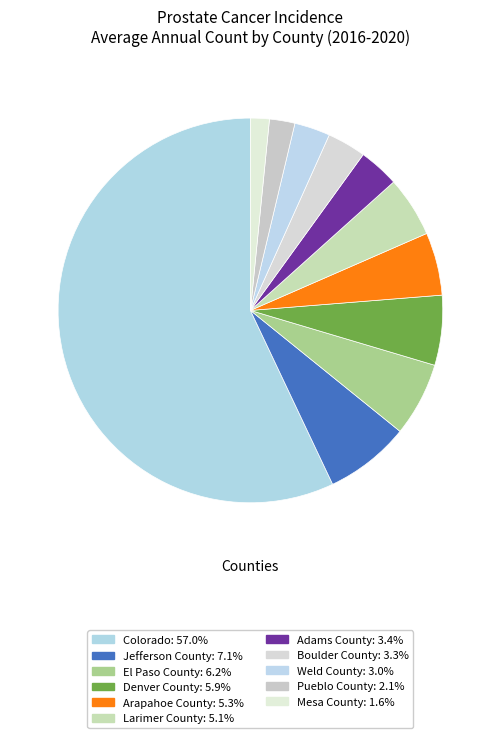

Which slice represents more than half of the pie?

Colorado